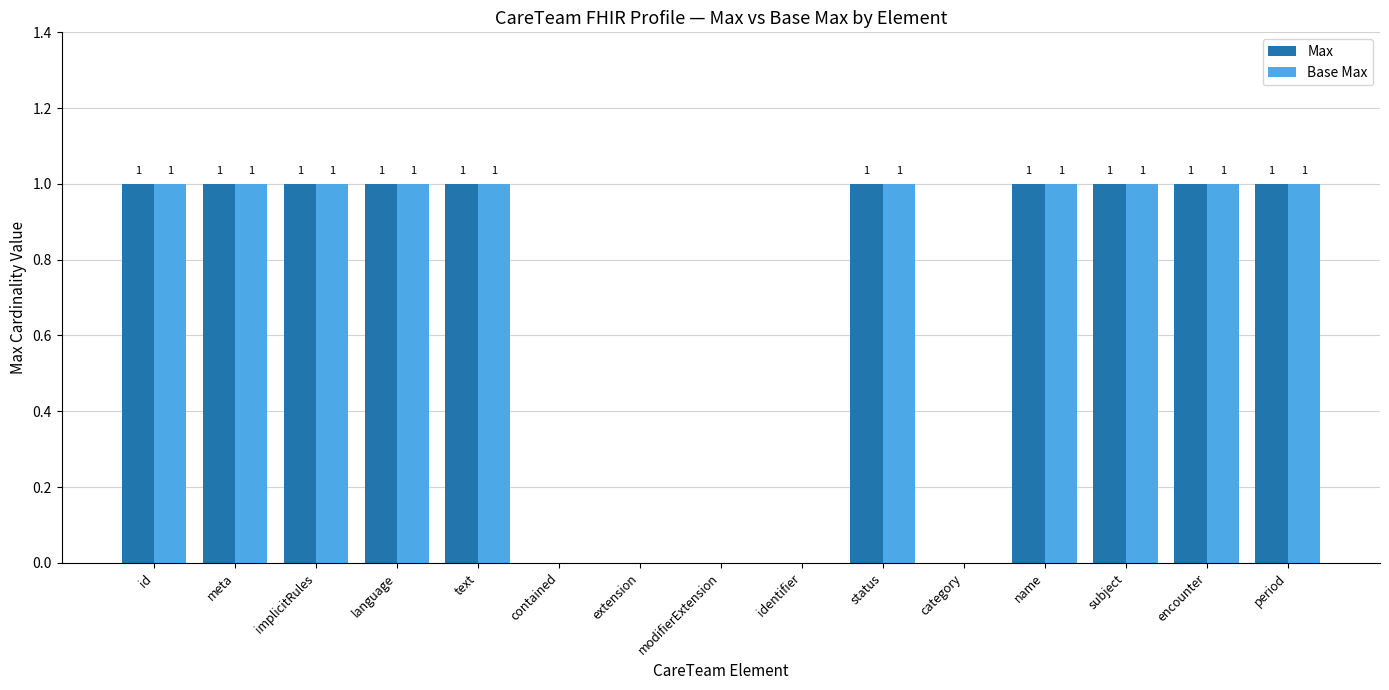

The value of Max at text is 1. True or false?

True